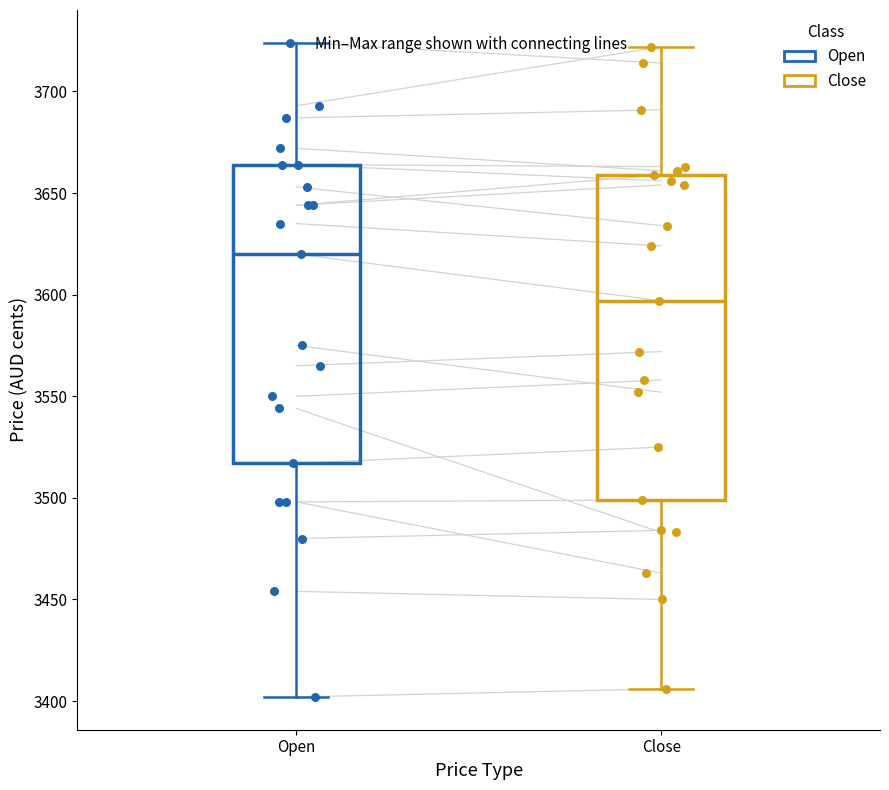

Which box's median line is the lowest?

Close